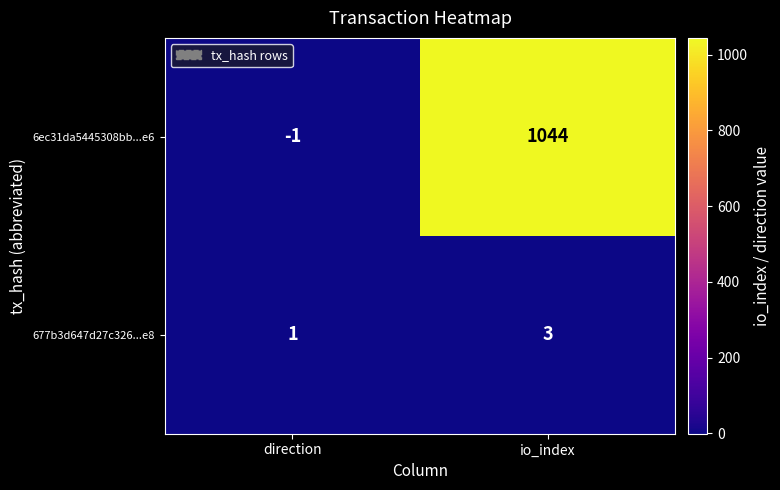

Count the number of categories in the chart.

2